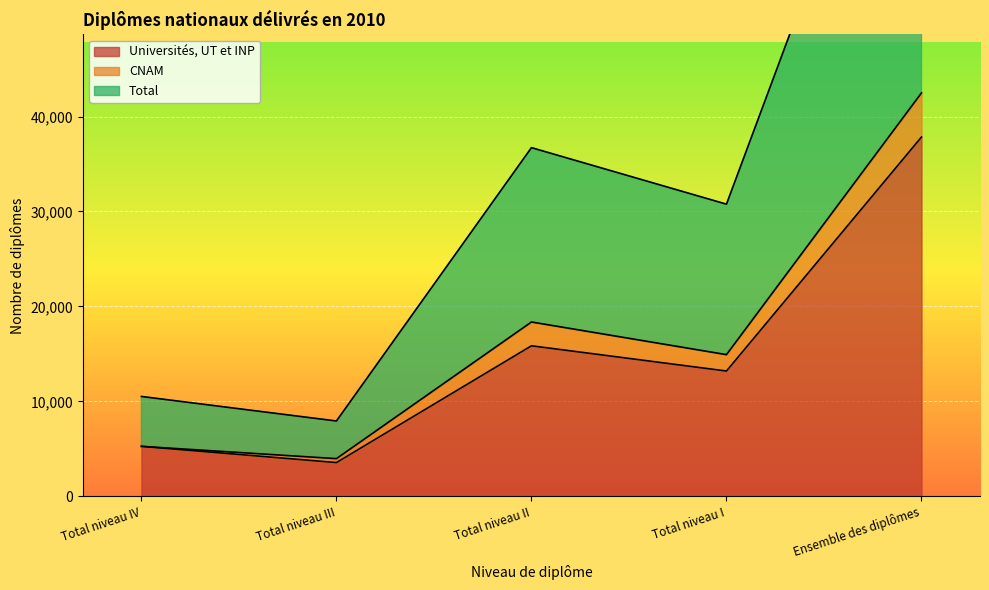

Which category has the highest value across all series?

Ensemble des diplômes